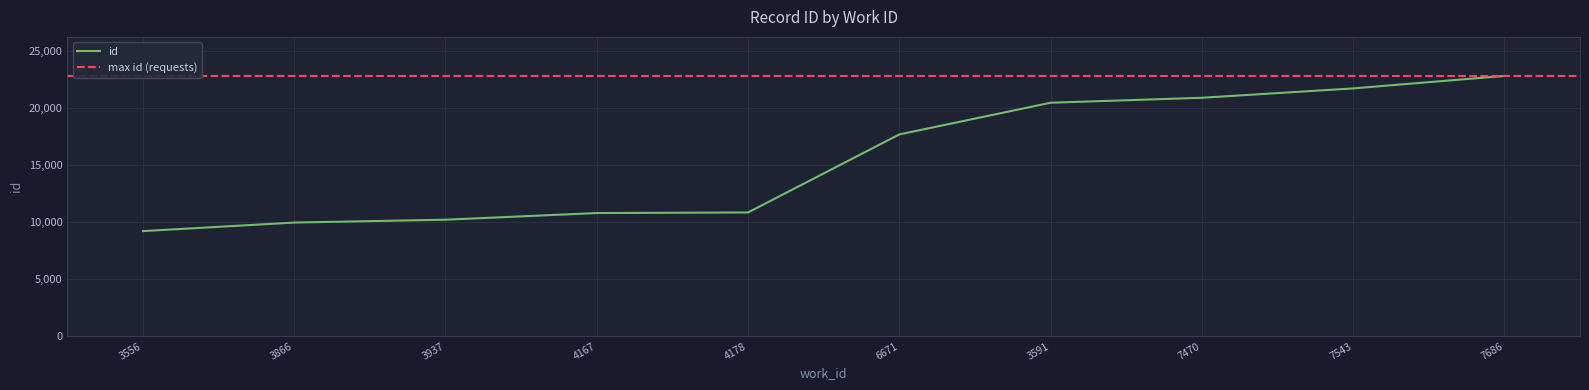

What is the difference between the values at 3866 and 4178?

885